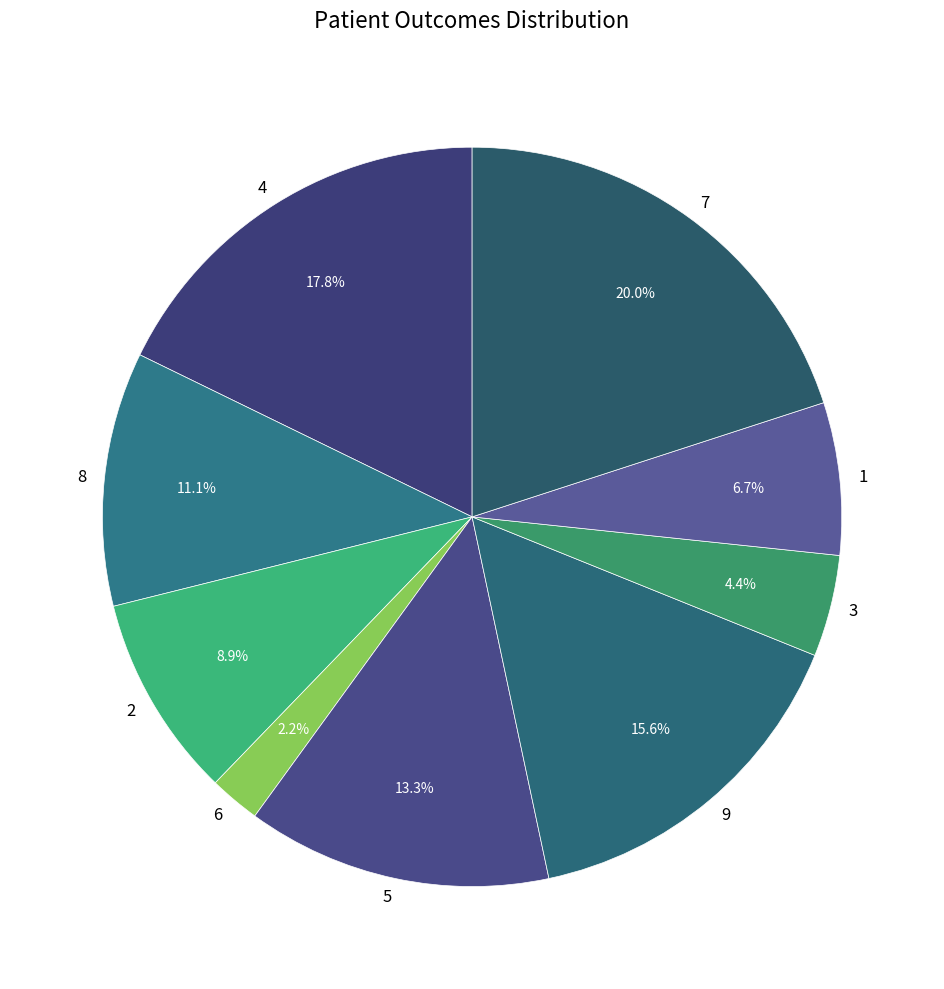

To the nearest percent, what is the difference between the 1 and 6 slice percentages?

4%